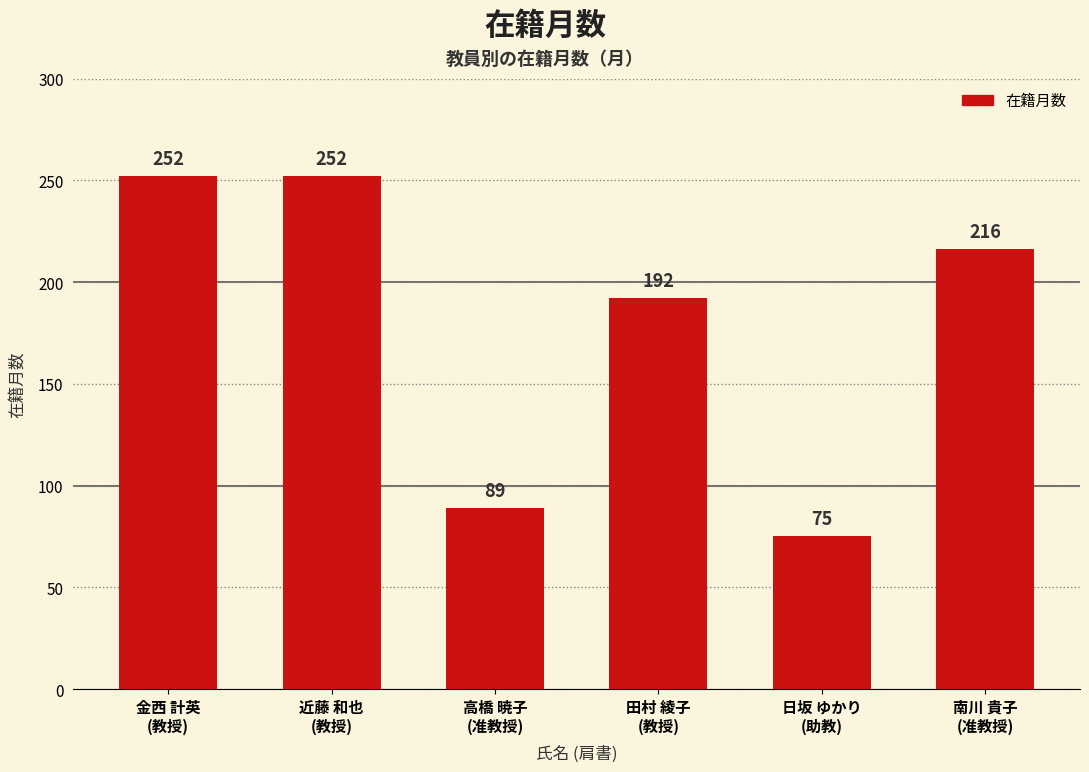

What is the difference between the maximum and minimum values?

177